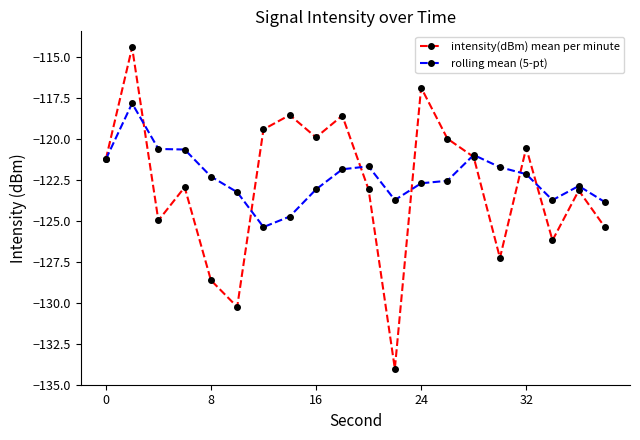

True or false: intensity(dBm) mean per minute has more than 0 points higher than both neighbors.

True